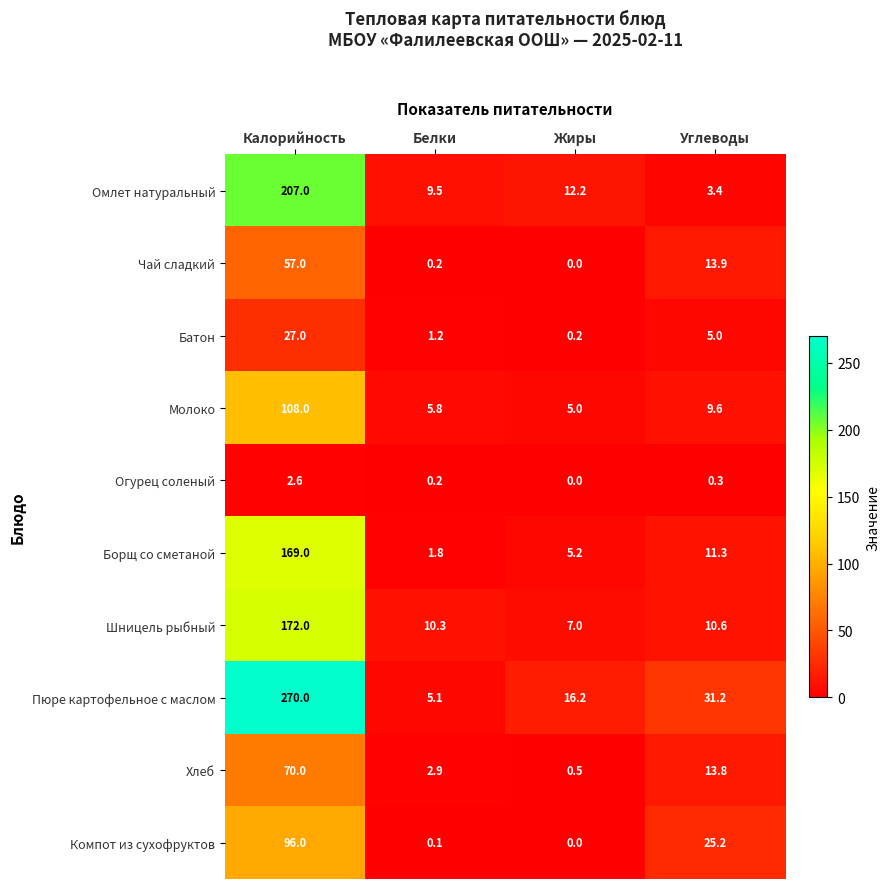

Is it true that Борщ со сметаной equals 169.0 at Калорийность?

True